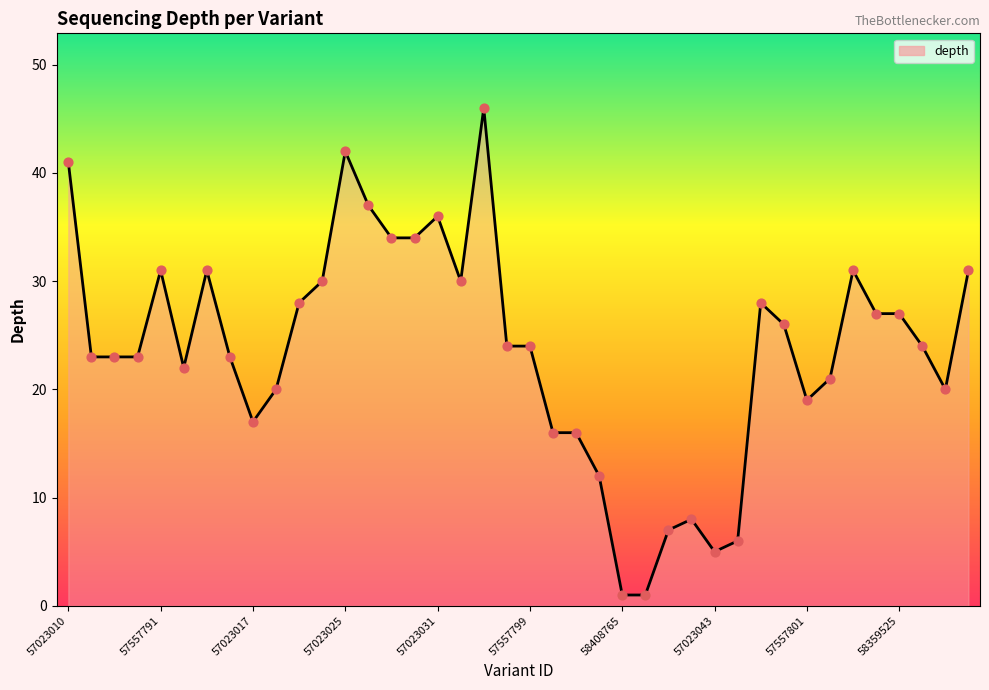

What is the maximum value shown in the chart?

46